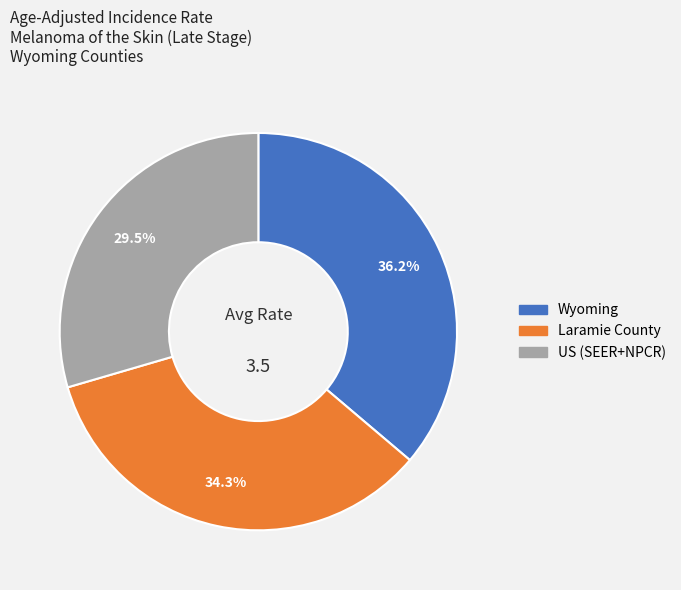

What portion of the pie excludes Laramie County?

65.7%